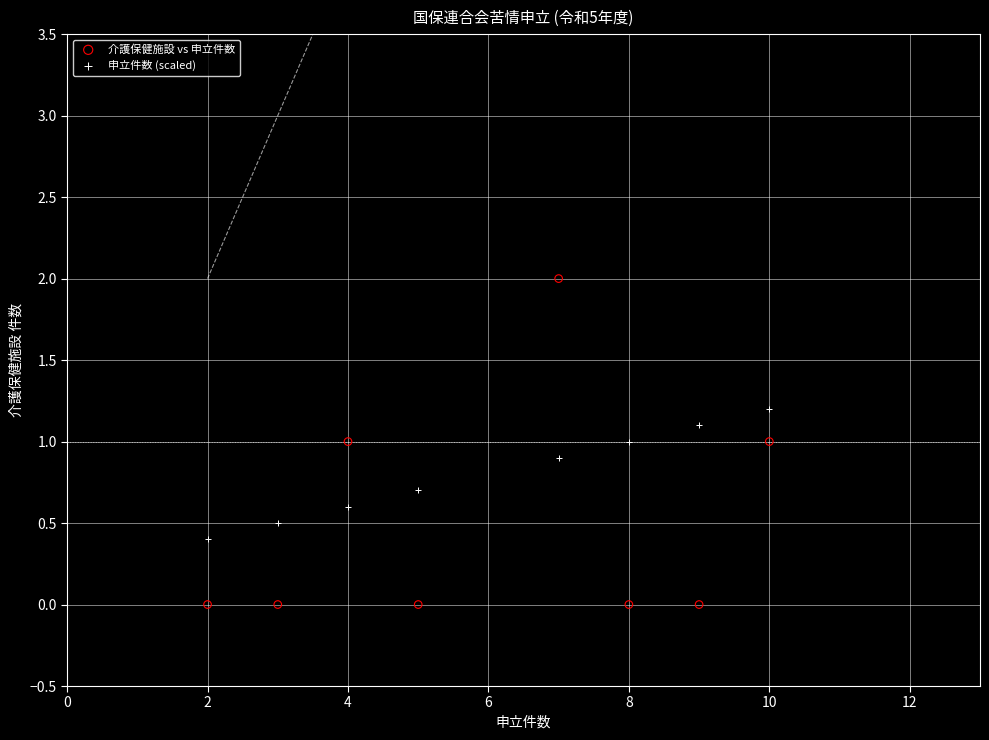

Which series reaches the minimum Y coordinate?

介護保健施設 vs 申立件数